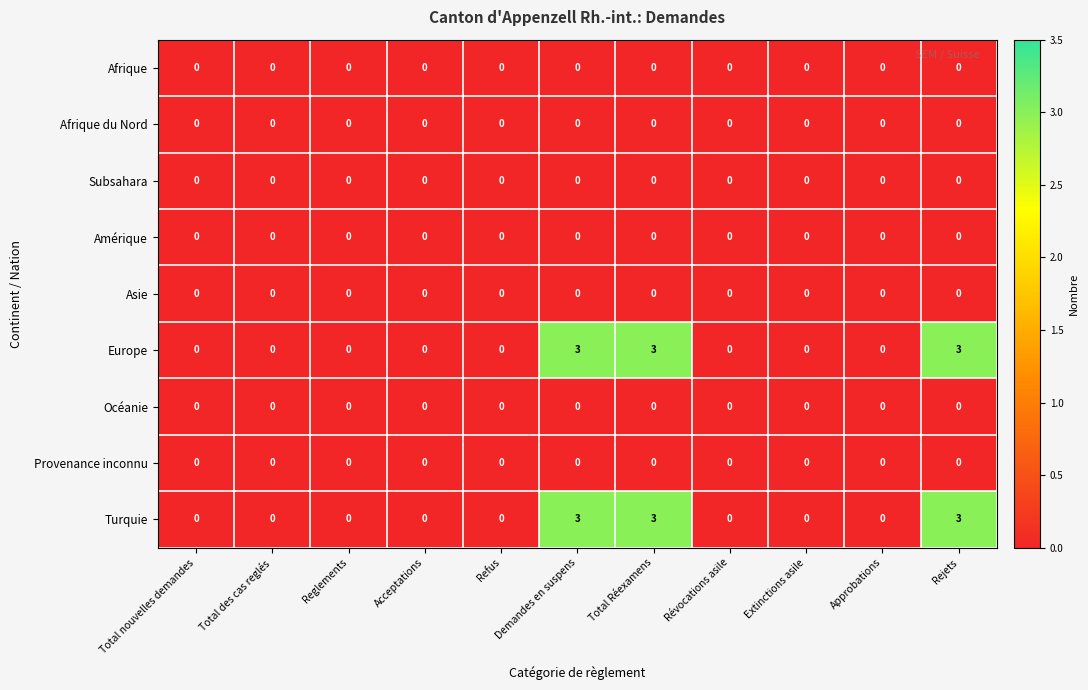

The Subsahara series shows 0 at Reglements. True or false?

True